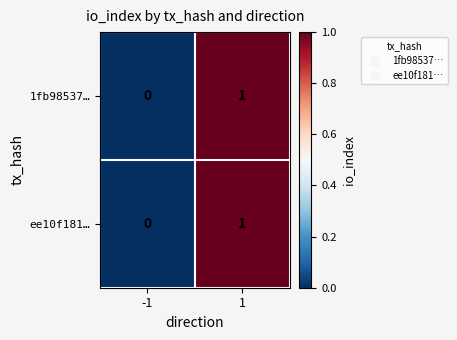

How many values in the ee10f181… series are below 1?

1